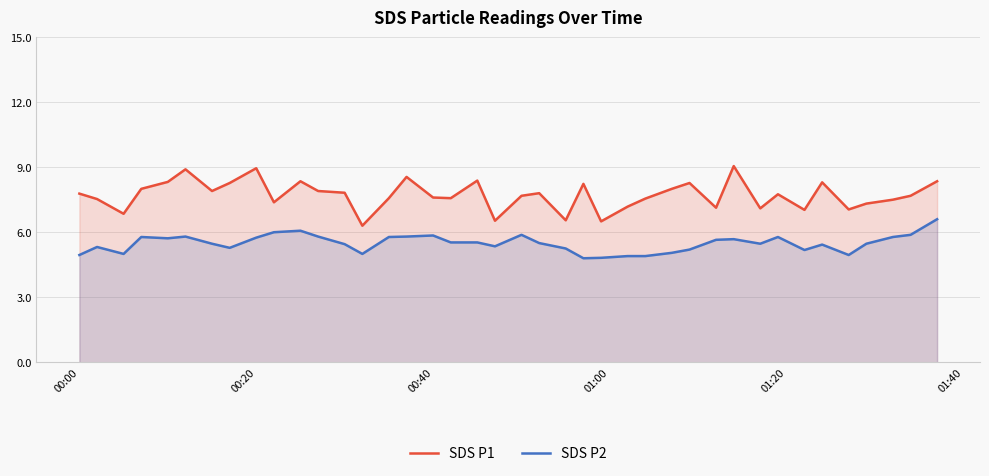

Rank the series by their maximum value, from lowest to highest.

SDS P2, SDS P1